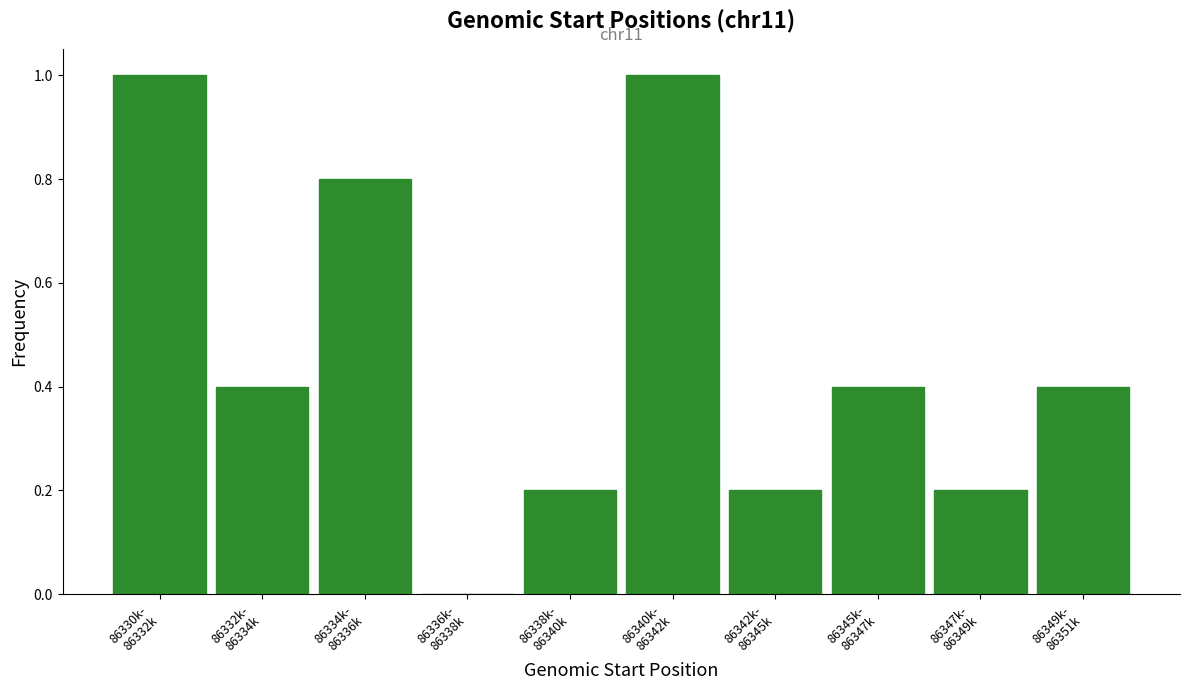

What is the greatest value displayed?

1.0